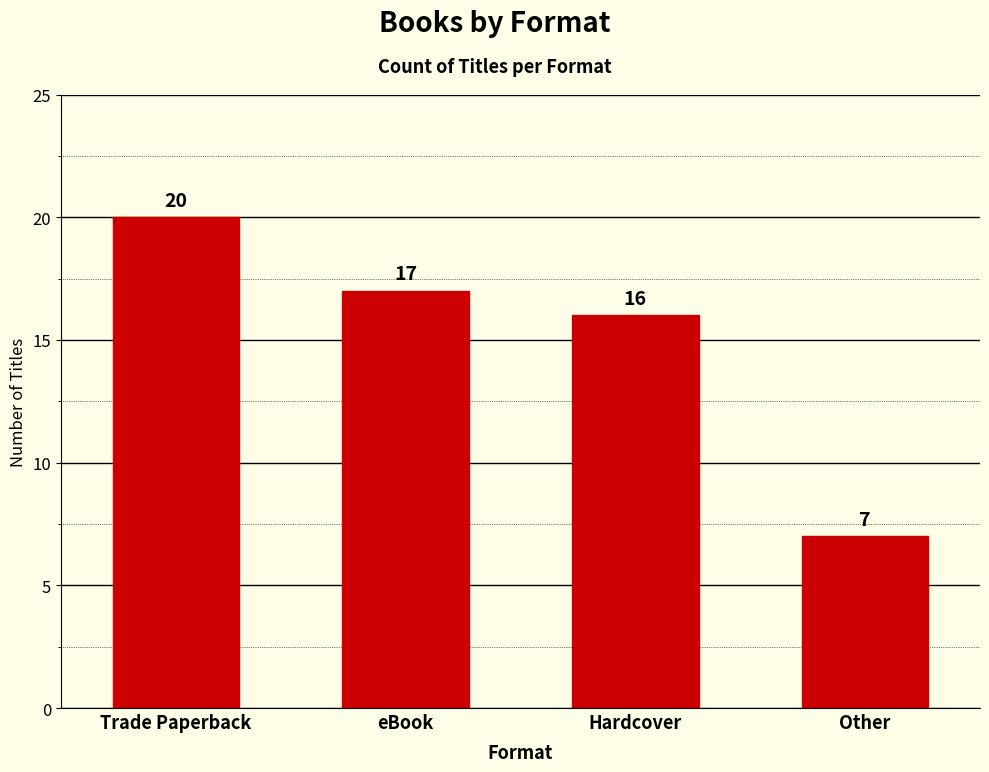

Reading right to left, transcribe all the data shown in this chart.

Other=7	Hardcover=16	eBook=17	Trade Paperback=20